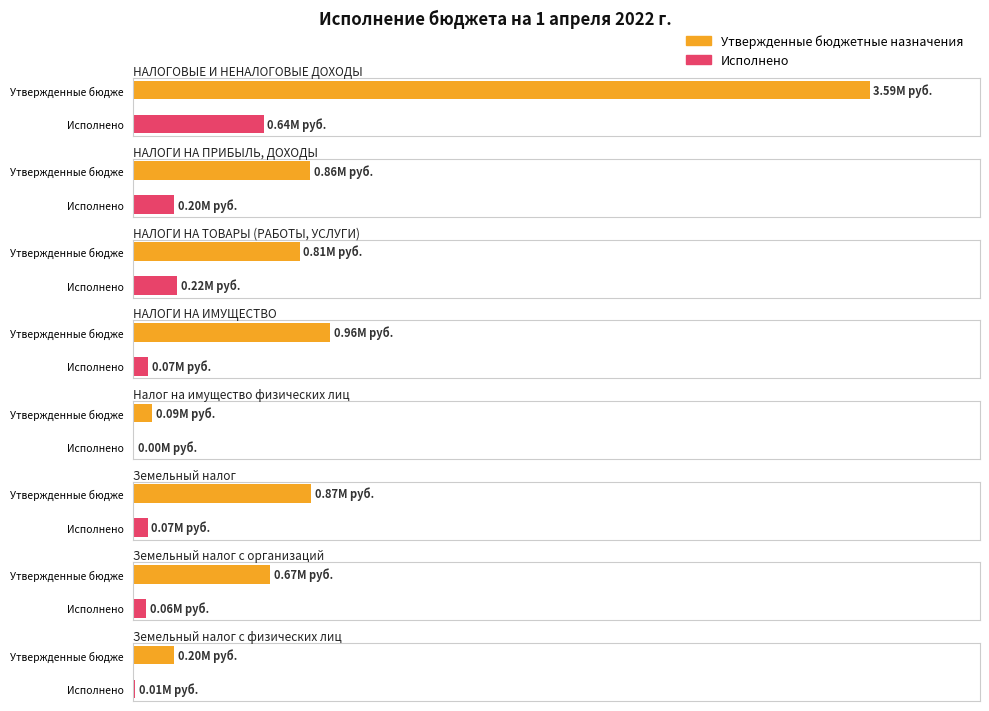

What is the sum of the Утвержденные бюджетные назначения values at Земельный налог and НАЛОГОВЫЕ И НЕНАЛОГОВЫЕ ДОХОДЫ?

4458712.6